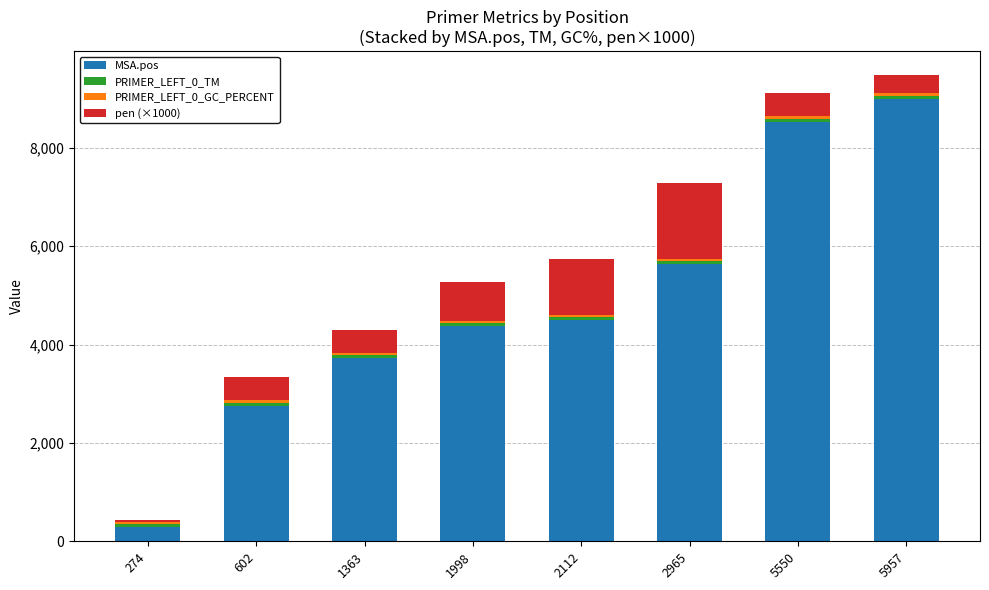

What is the maximum value for MSA.pos?

8996.0